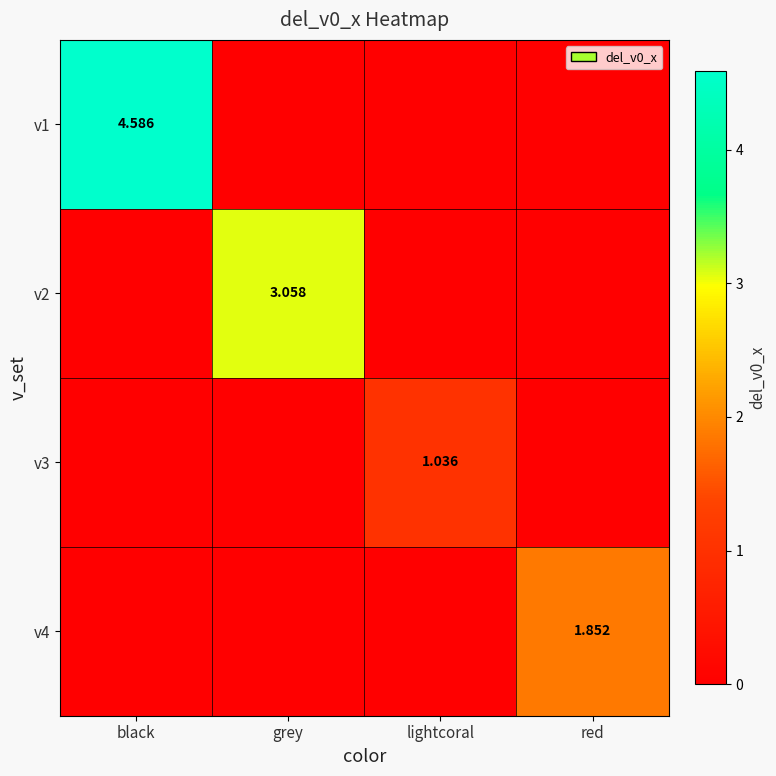

How many v1 values are between 0 and 4?

3